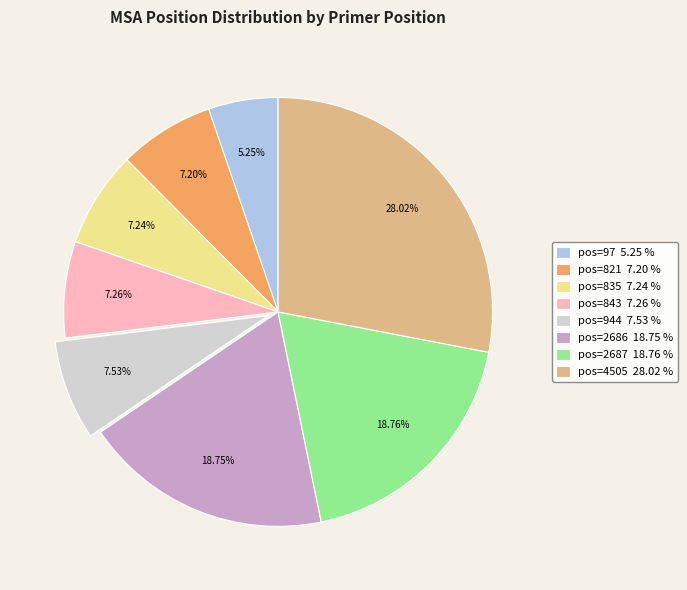

Does pos=4505 28.02 % represent more than half of the total?

No